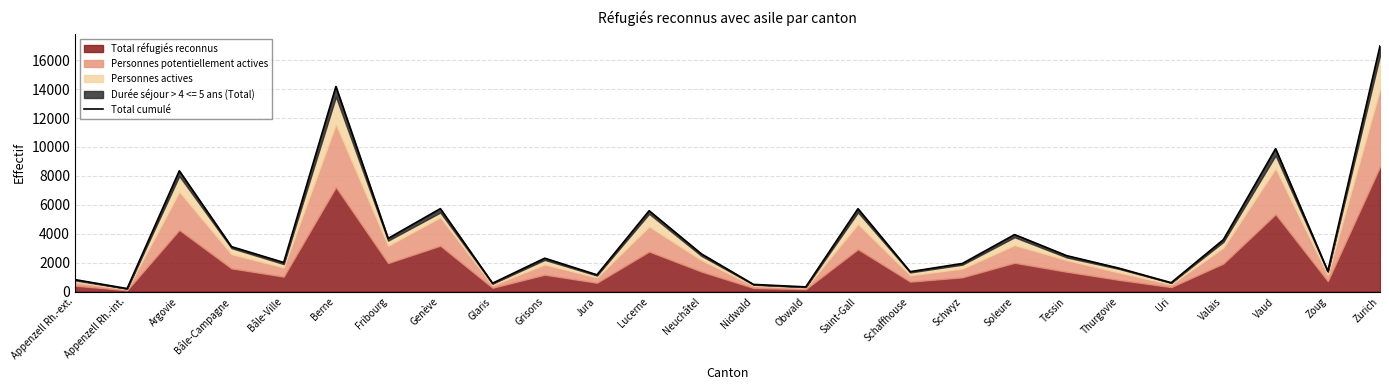

How many points are lower than both their immediate neighbors (excluding endpoints)?

9